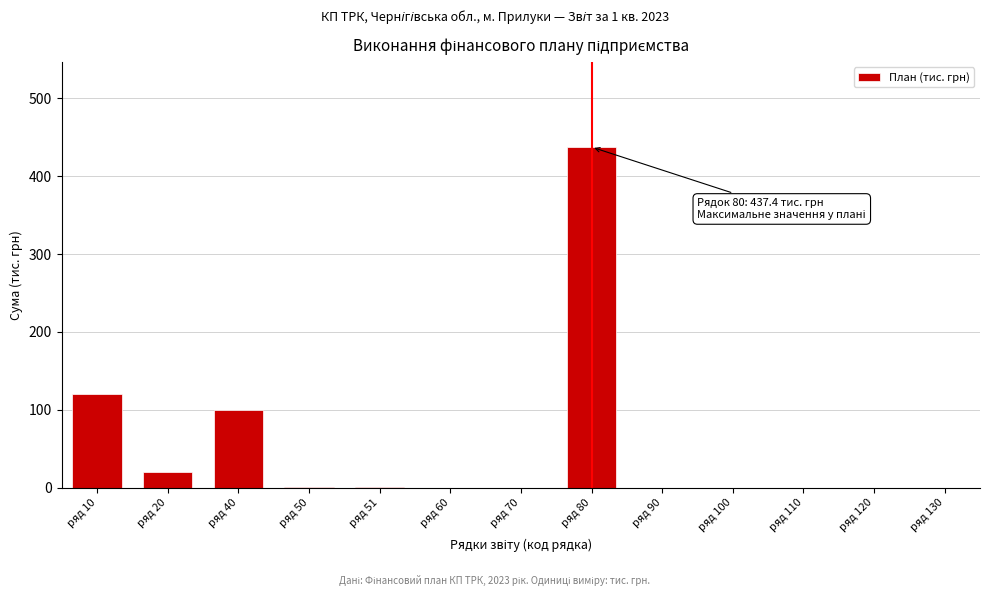

What is the sum of all values?

679.8